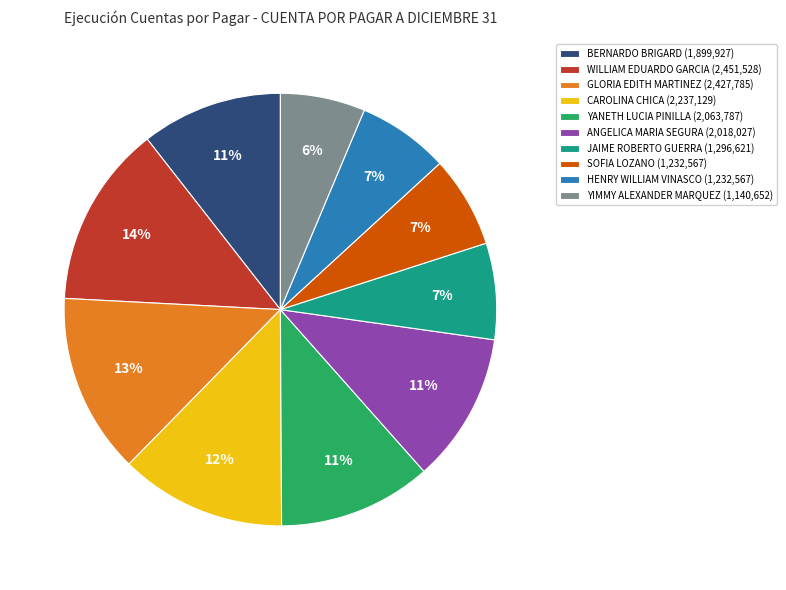

Which slice is the smallest?

YIMMY ALEXANDER MARQUEZ (1,140,652)